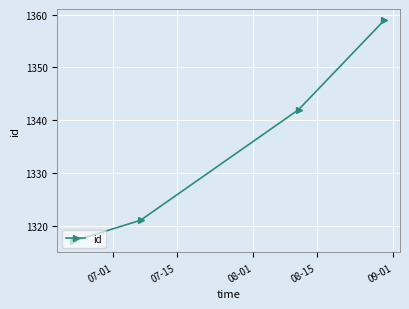

What is the sum of all values?

5339